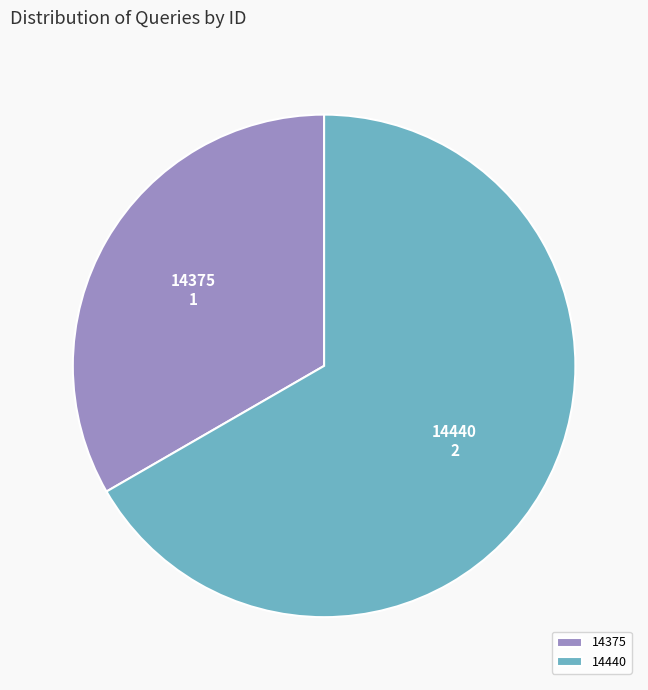

Which slice is the largest?

14440